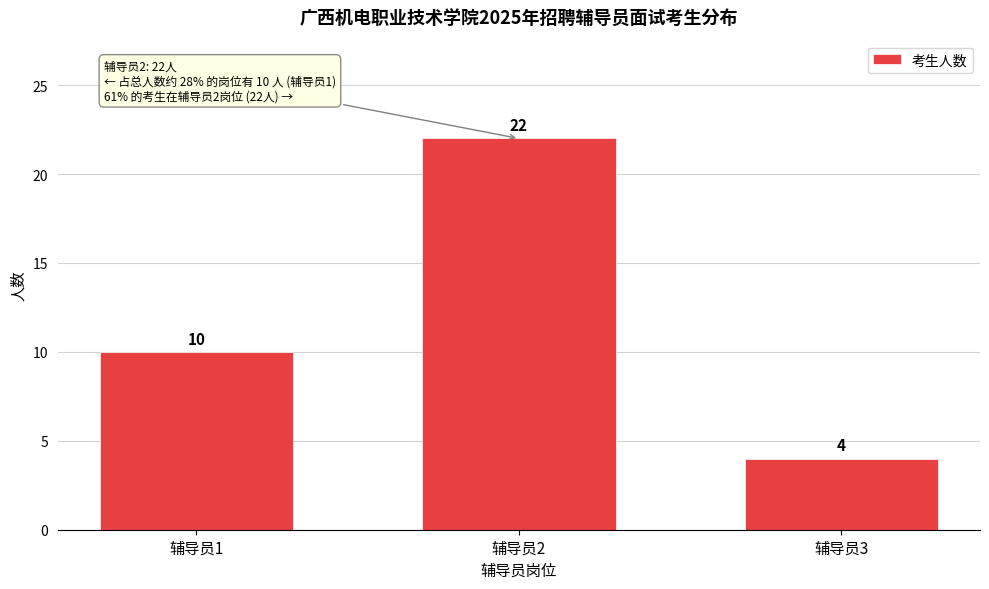

Reading left to right, extract all data points from this chart.

10	22	4